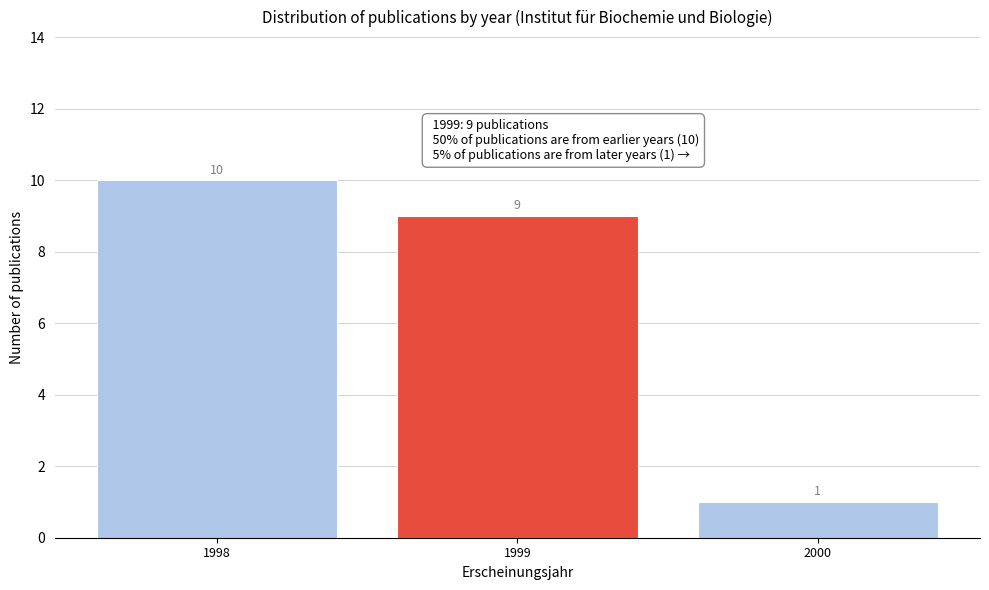

Reading right to left, what are all the values shown in this chart?

1	9	10